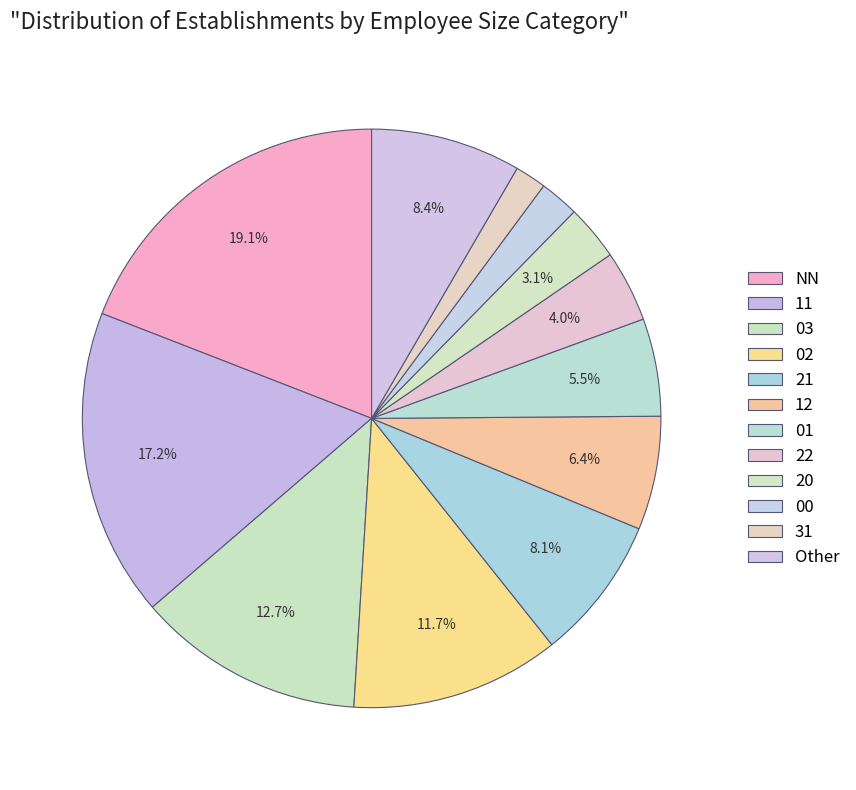

How many segments does this pie chart have?

12